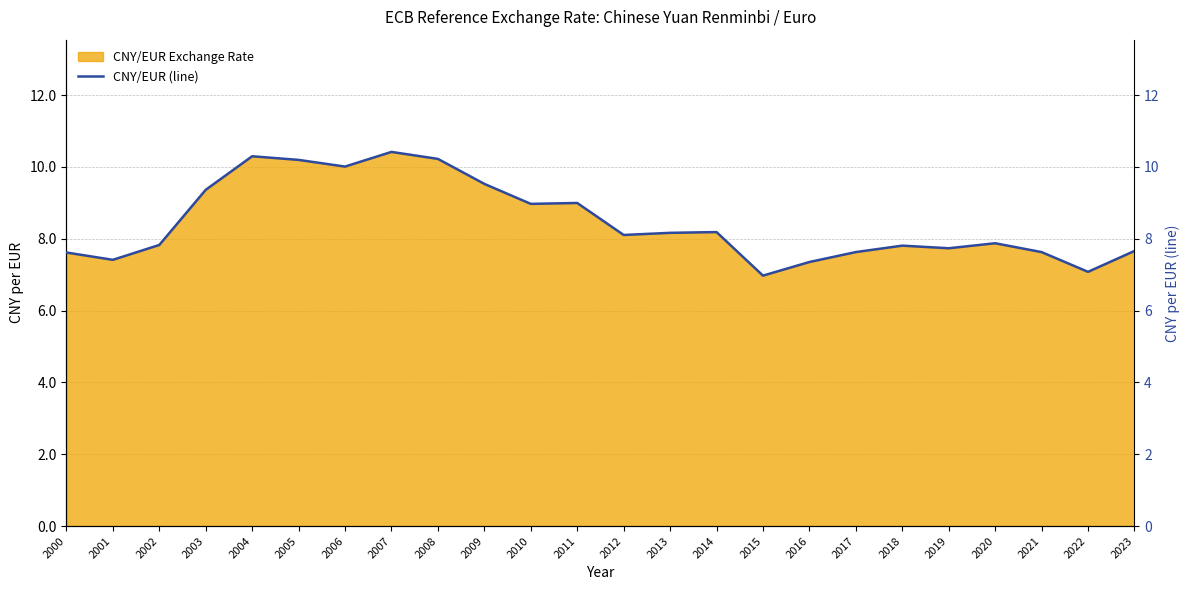

At which category does the chart reach its peak across all series?

2007